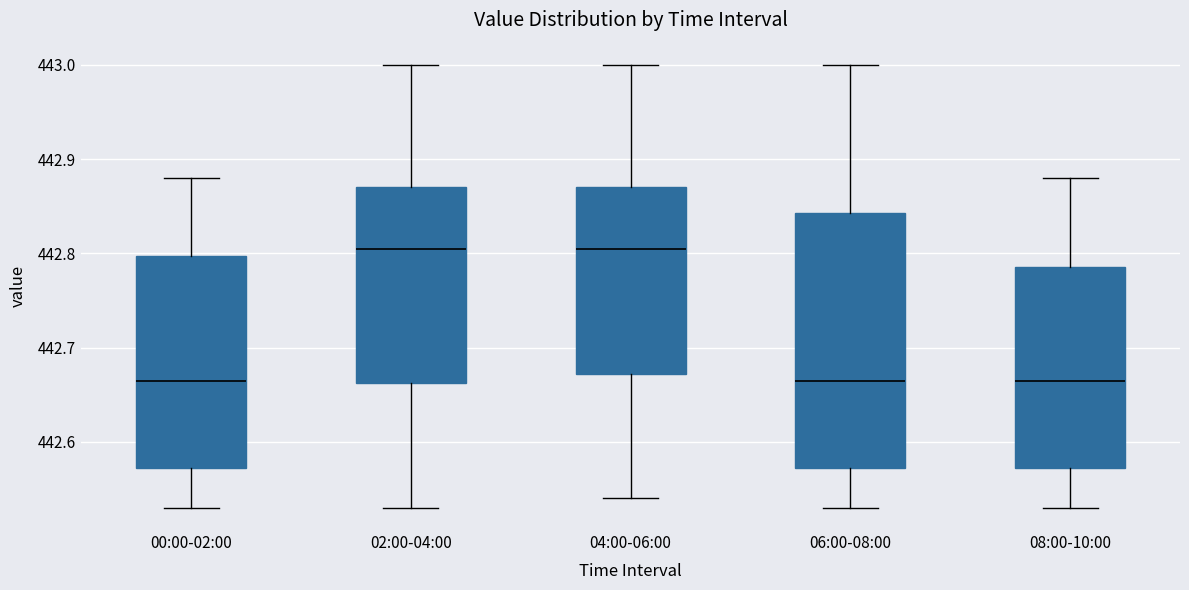

Where does the upper whisker of the box for 06:00-08:00 end on the y-axis? The values are not printed on the chart, so give them approximately, as read against the axis.

443.00